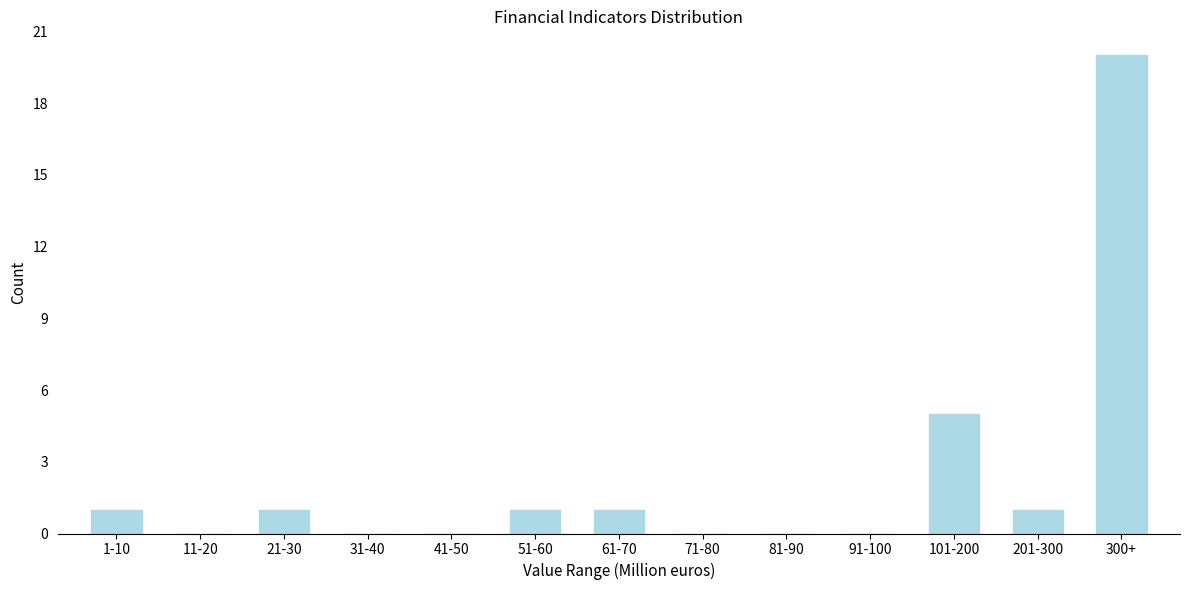

Reading right to left, transcribe all the data shown in this chart.

300+=20	201-300=1	101-200=5	91-100=0	81-90=0	71-80=0	61-70=1	51-60=1	41-50=0	31-40=0	21-30=1	11-20=0	1-10=1